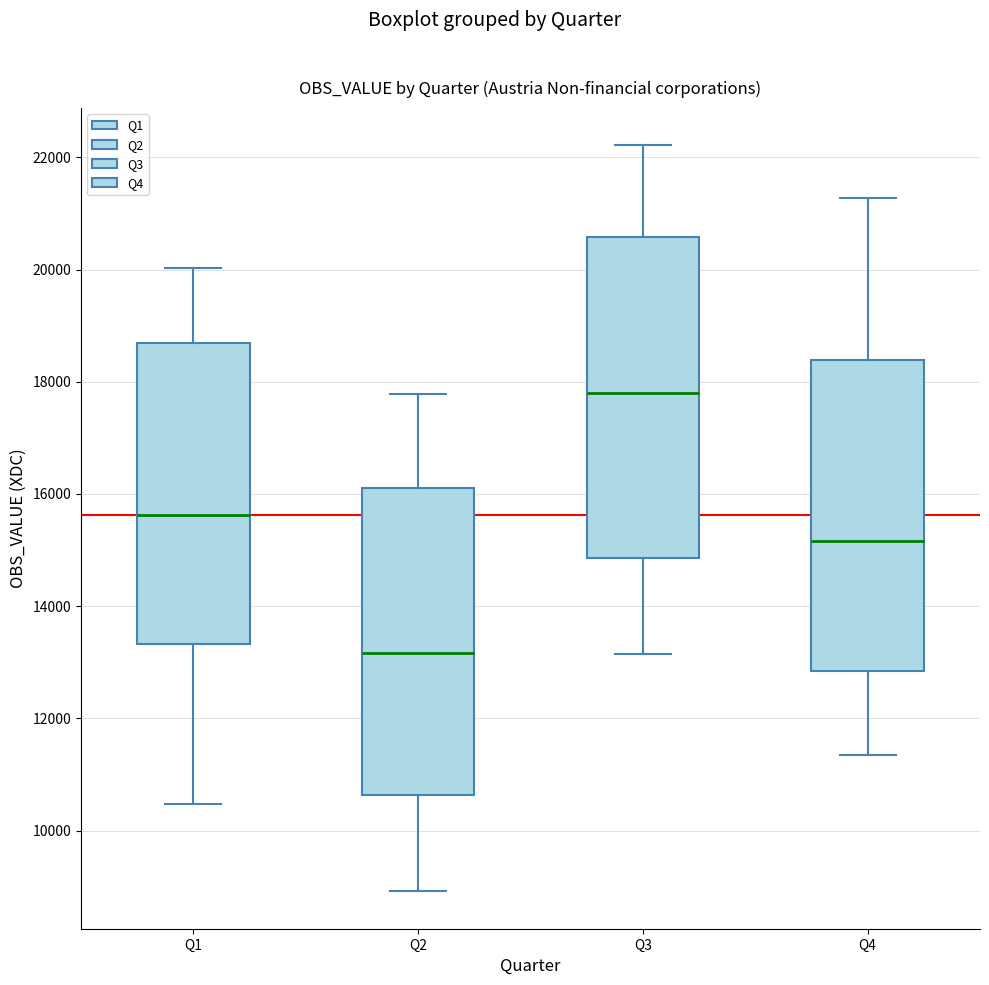

Reading left to right, transcribe this box plot: for each box, give where its median line is, the range the box spans, and where its two whiskers end, as read against the y-axis. The values are not printed on the chart, so give them approximately, as read against the axis.

Q1: median 15600, box 13400 to 18600, whiskers 10400 to 20000
Q2: median 13200, box 10600 to 16200, whiskers 9000 to 17800
Q3: median 17800, box 14800 to 20600, whiskers 13200 to 22200
Q4: median 15200, box 12800 to 18400, whiskers 11400 to 21200